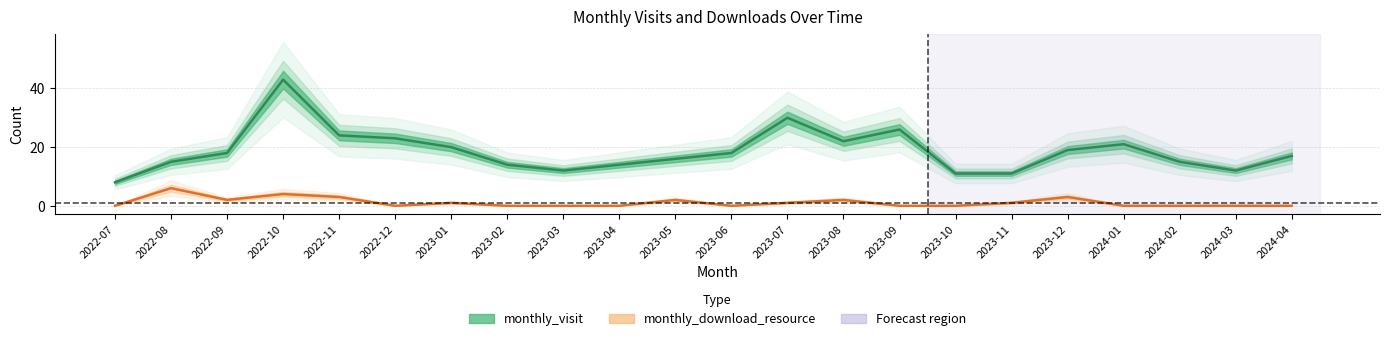

In monthly_download_resource, how many points are lower than both neighbors (excluding endpoints)?

3